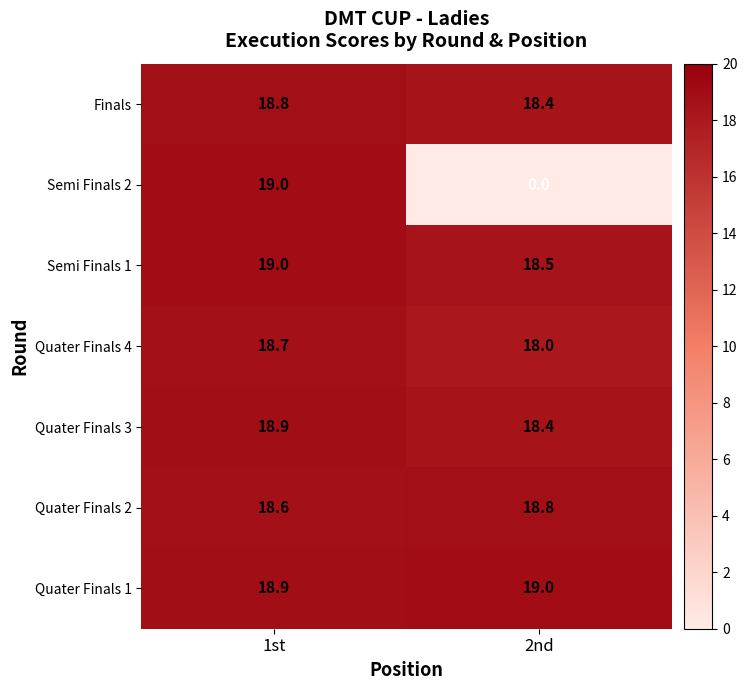

At which label is Semi Finals 1 closest to 18?

2nd